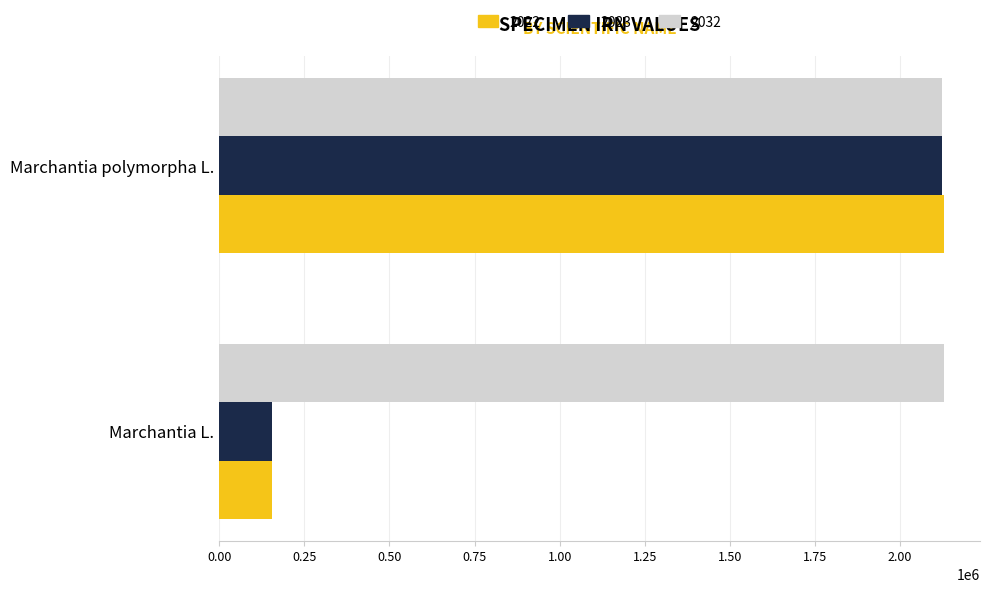

Count the 2022 values in the range 154947 to 2128569.

2